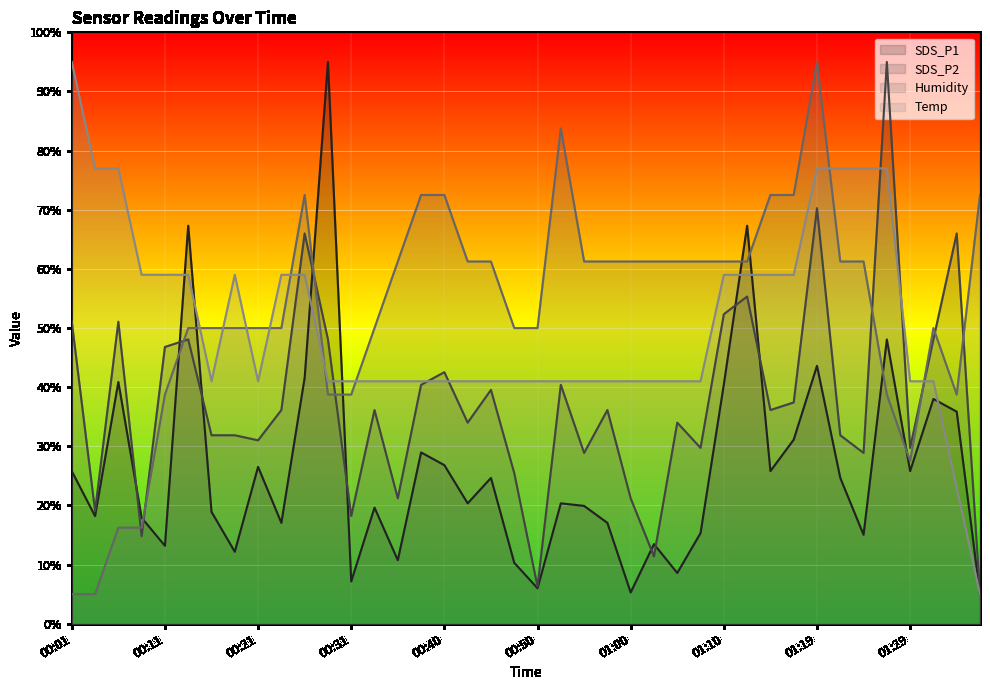

What is the difference between the highest and lowest values at 01:19?

51.4